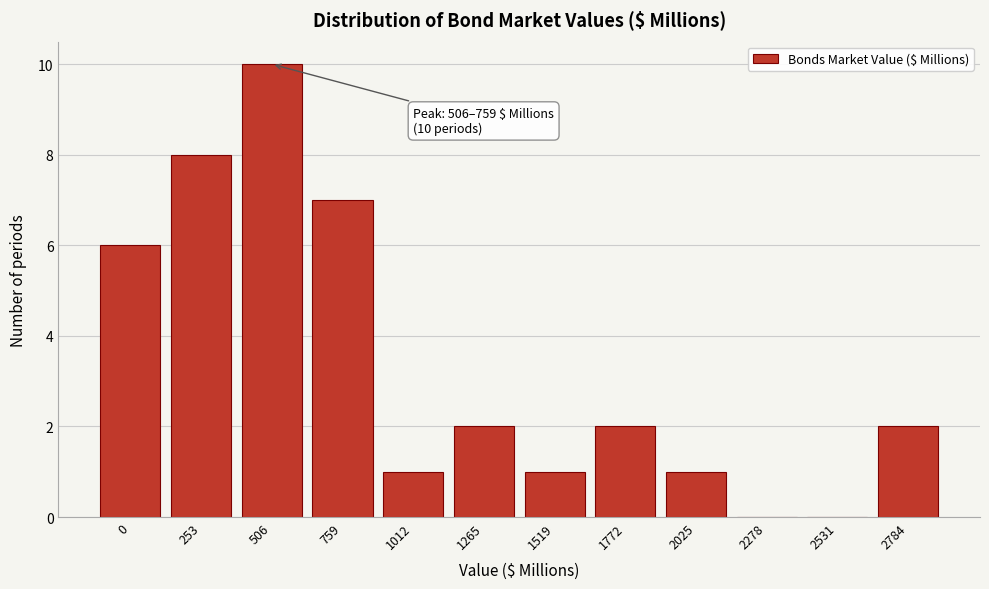

Reading right to left, list all the values displayed in this chart.

2784=2	2531=0	2278=0	2025=1	1772=2	1519=1	1265=2	1012=1	759=7	506=10	253=8	0=6